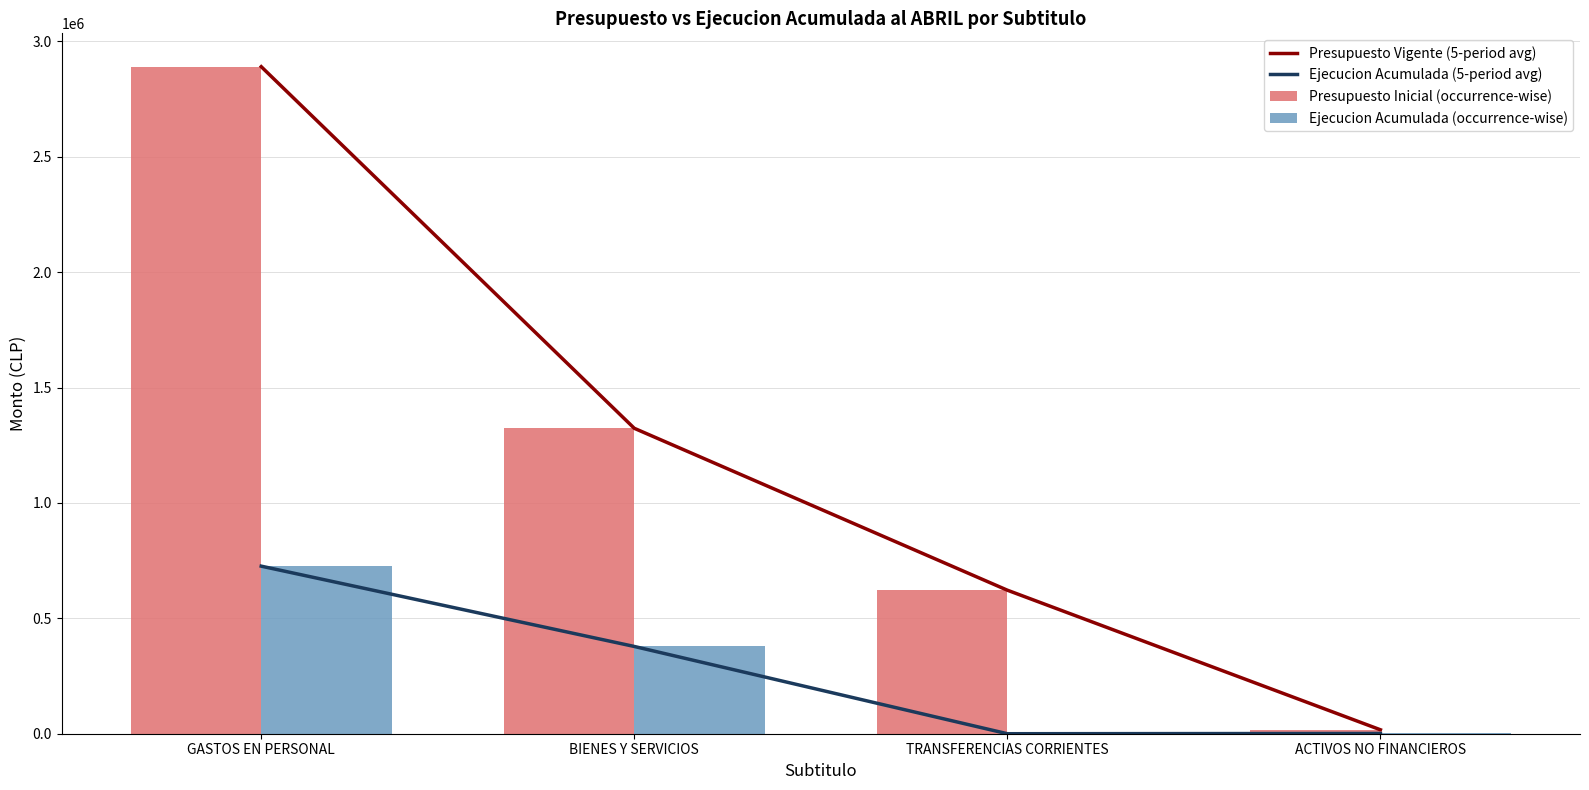

Reading right to left, list all the values displayed in this chart.

Presupuesto Vigente (5-period avg): ACTIVOS NO FINANCIEROS=17124	TRANSFERENCIAS CORRIENTES=622035	BIENES Y SERVICIOS=1323612	GASTOS EN PERSONAL=2890807
Ejecucion Acumulada (5-period avg): ACTIVOS NO FINANCIEROS=1115	TRANSFERENCIAS CORRIENTES=0	BIENES Y SERVICIOS=378184	GASTOS EN PERSONAL=726200
Presupuesto Inicial (occurrence-wise): ACTIVOS NO FINANCIEROS=17124	TRANSFERENCIAS CORRIENTES=622035	BIENES Y SERVICIOS=1323612	GASTOS EN PERSONAL=2890807
Ejecucion Acumulada (occurrence-wise): ACTIVOS NO FINANCIEROS=1115	TRANSFERENCIAS CORRIENTES=0	BIENES Y SERVICIOS=378184	GASTOS EN PERSONAL=726200